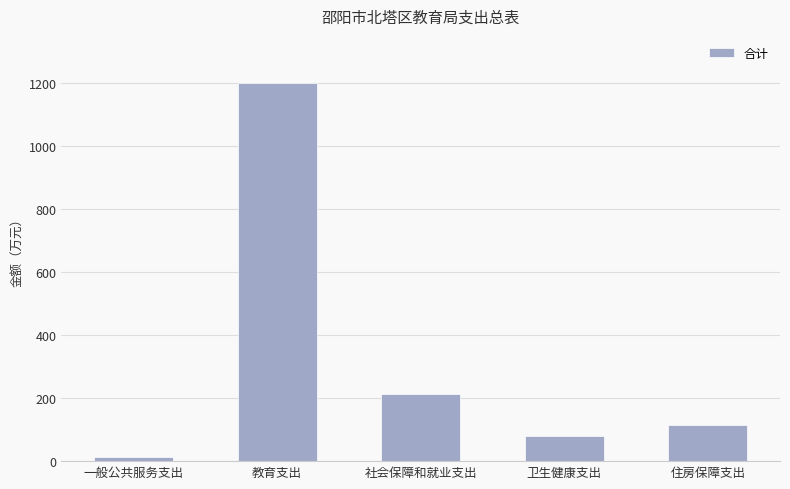

Reading left to right, extract all data points from this chart.

一般公共服务支出=11.8	教育支出=1199.0	社会保障和就业支出=213.9	卫生健康支出=78.3	住房保障支出=115.2